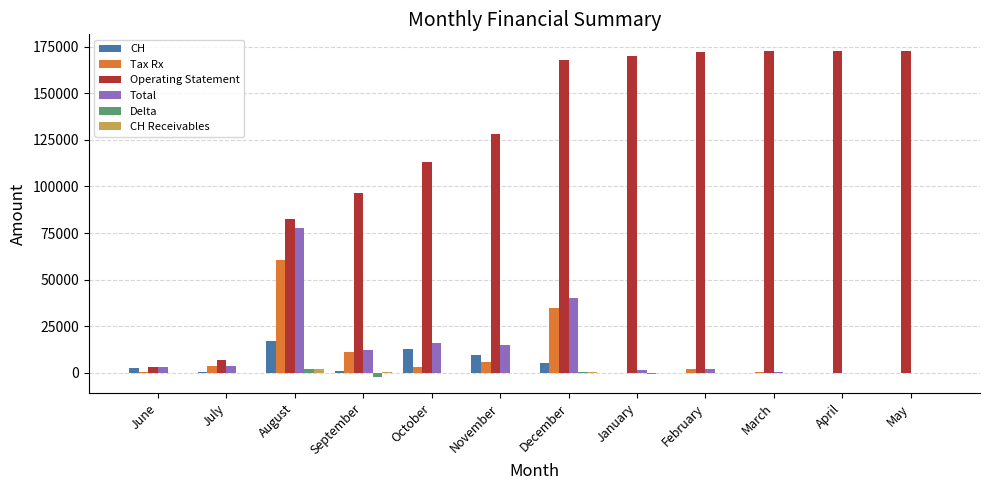

At which label is Tax Rx closest to 30342?

December